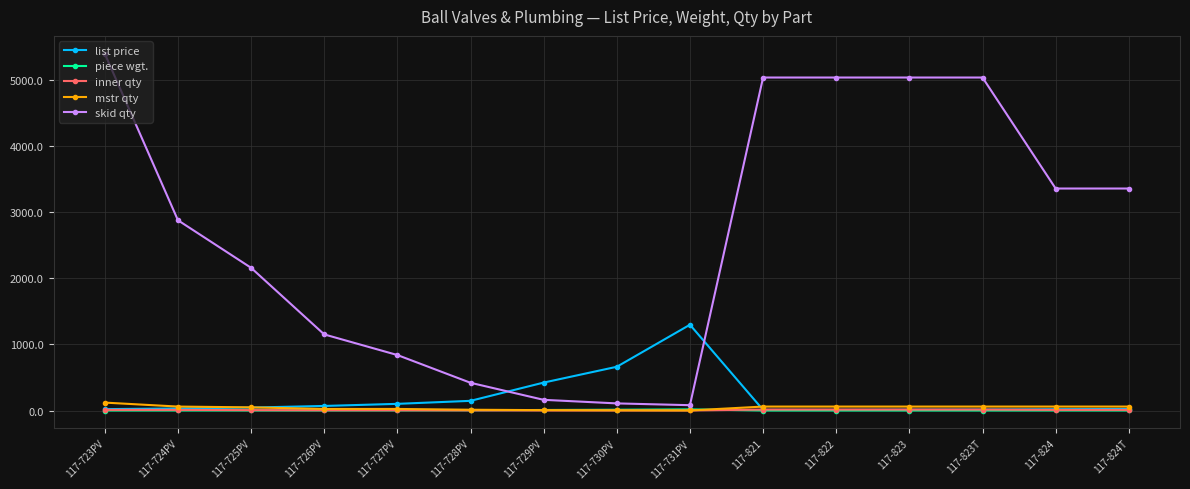

Which series changed the most between 117-723PV and 117-725PV?

skid qty